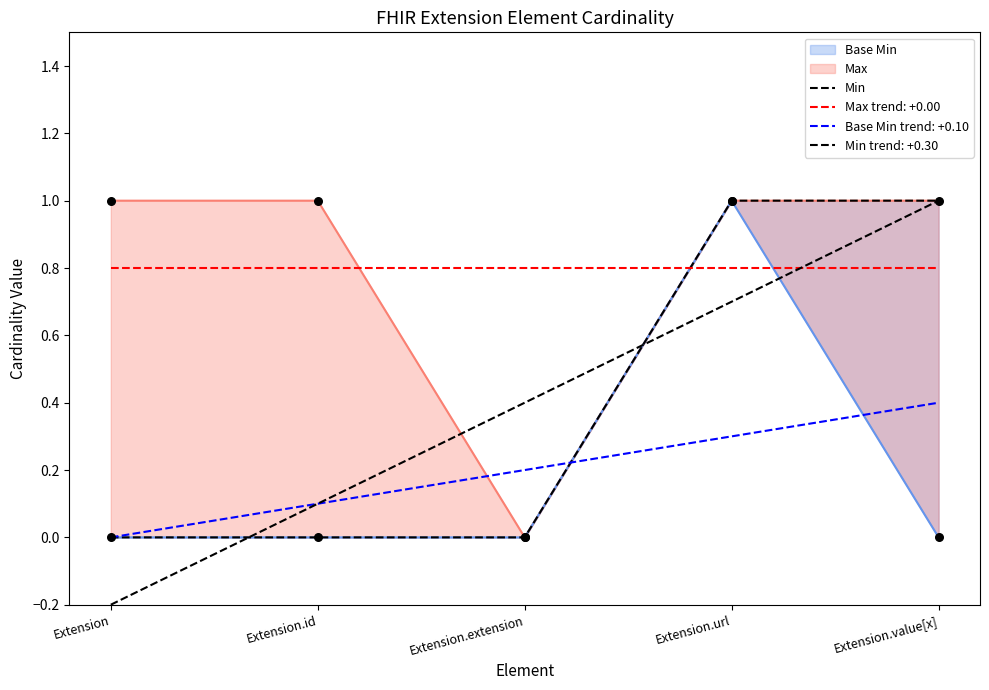

Between Extension.value[x] and Extension.extension, which is larger?

Extension.value[x]